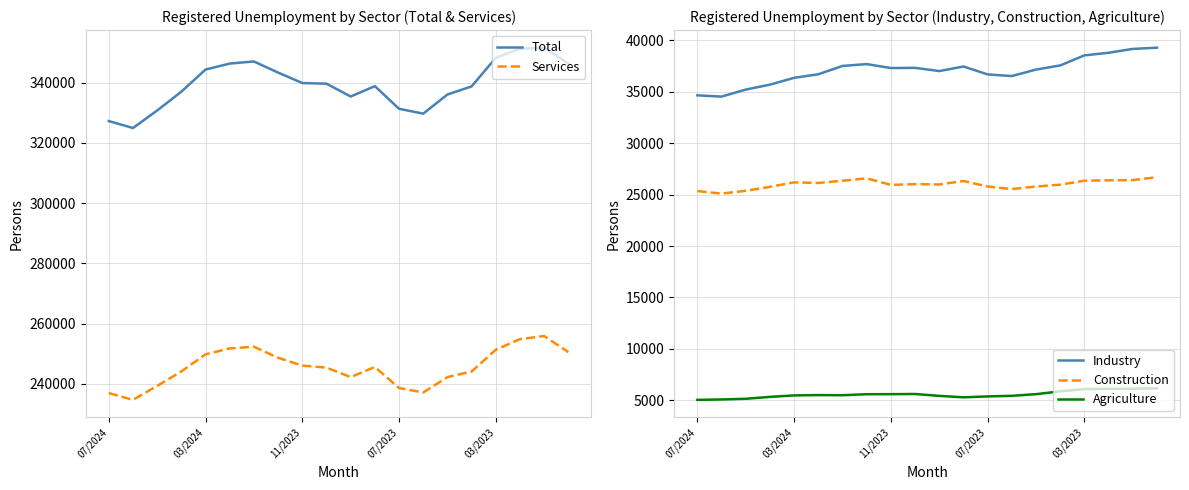

In Construction, how many points are higher than both neighbors (excluding endpoints)?

4